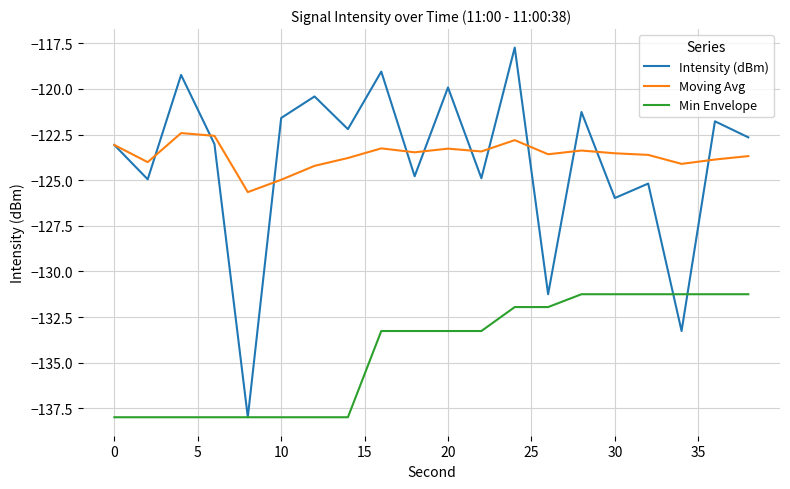

How many series are shown in this chart?

3